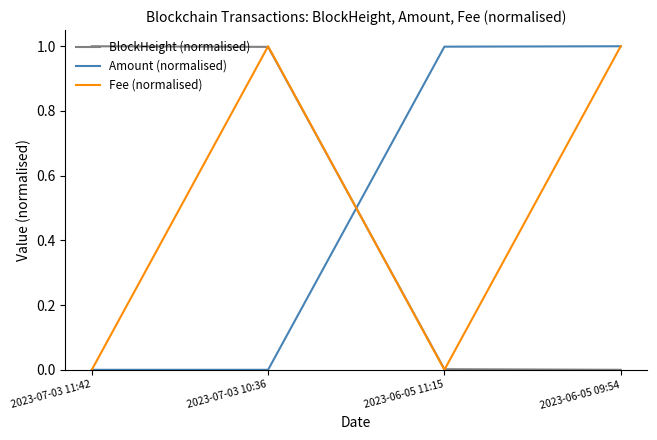

True or false: BlockHeight (normalised) has a value of 1.7 at 2023-07-03 11:42.

False